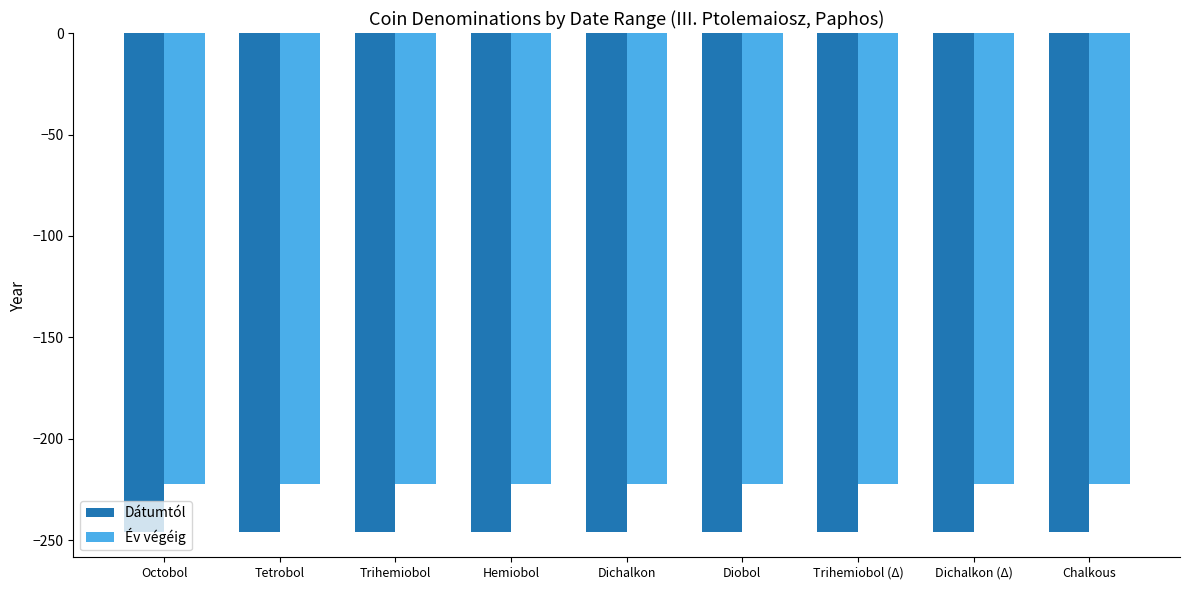

At which label is Év végéig closest to -222?

Octobol